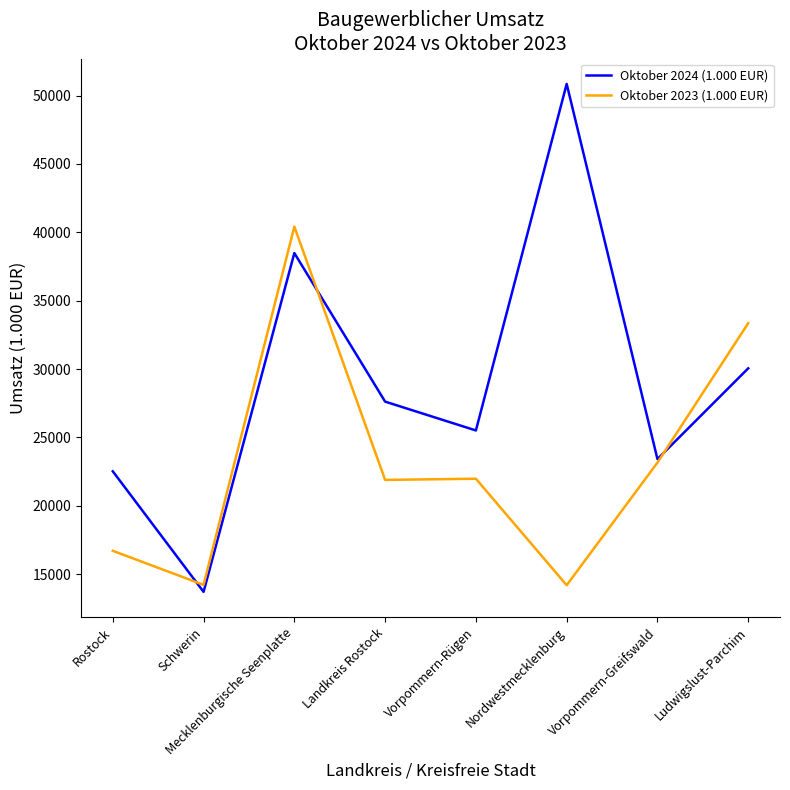

Does the chart display data point markers on the line(s)?

No